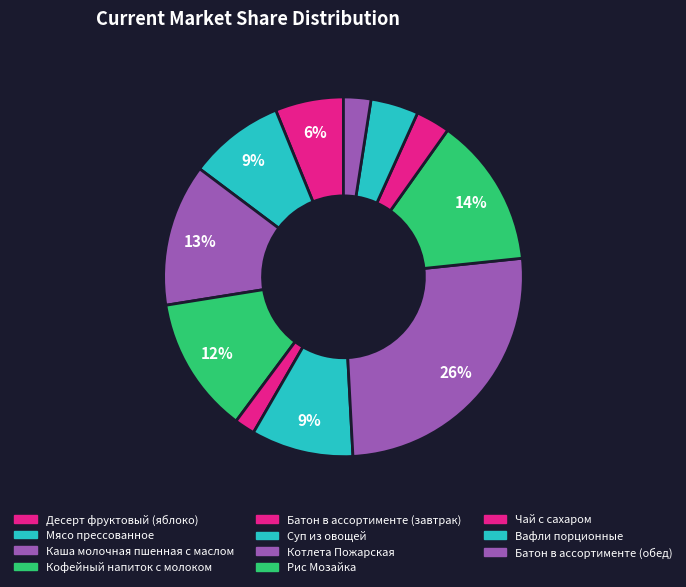

To the nearest percent, what portion does Мясо прессованное represent?

9%